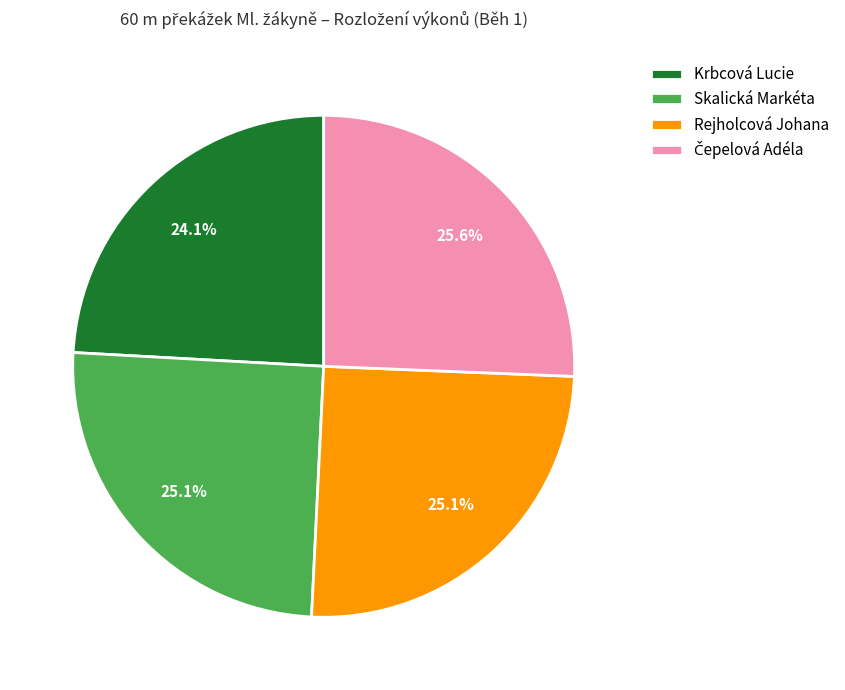

What is the ratio of the value at Skalická Markéta to the value at Rejholcová Johana?

1.0